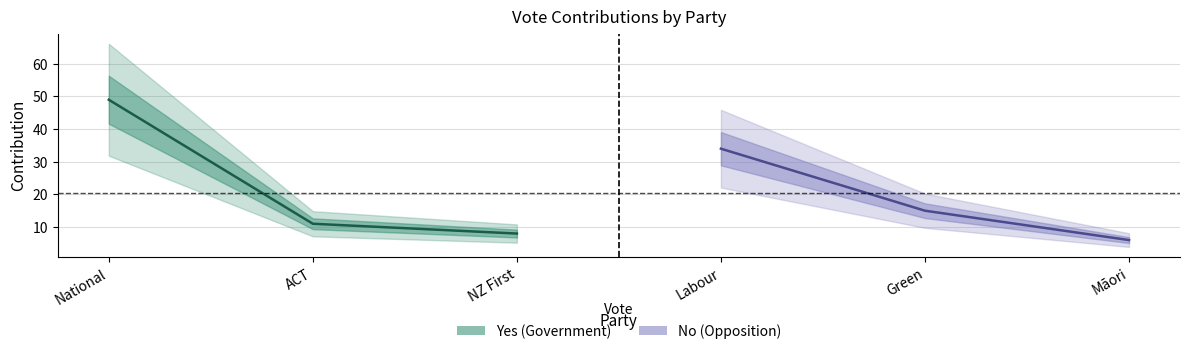

Reading left to right, extract all data points from this chart.

Yes: 49	11	8
No: 34	15	6